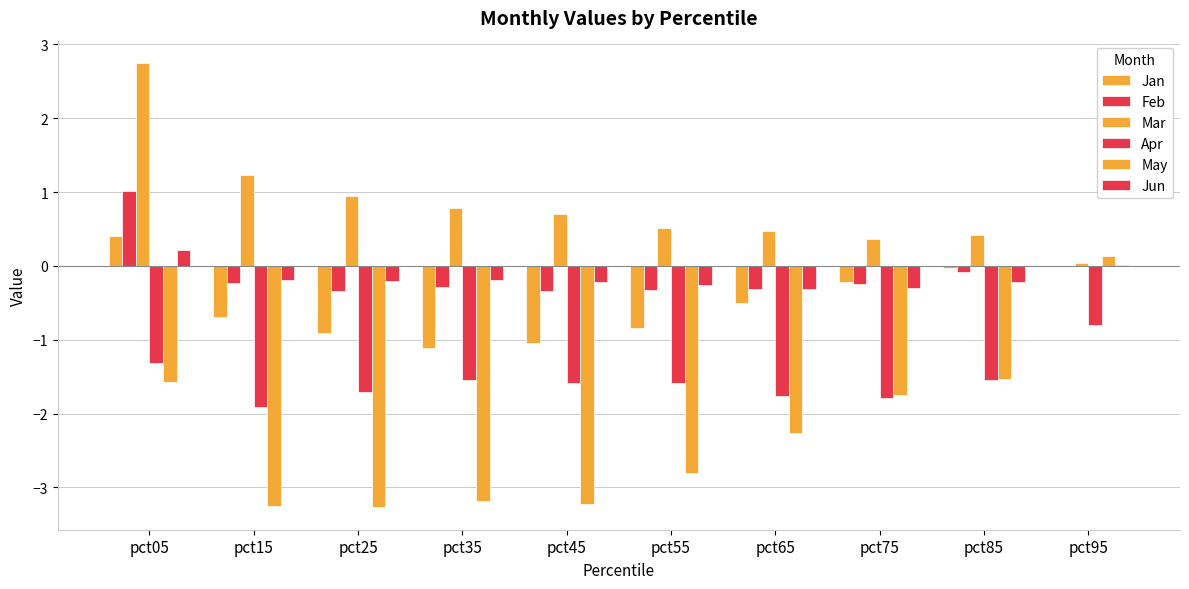

Count the number of data series in this chart.

6